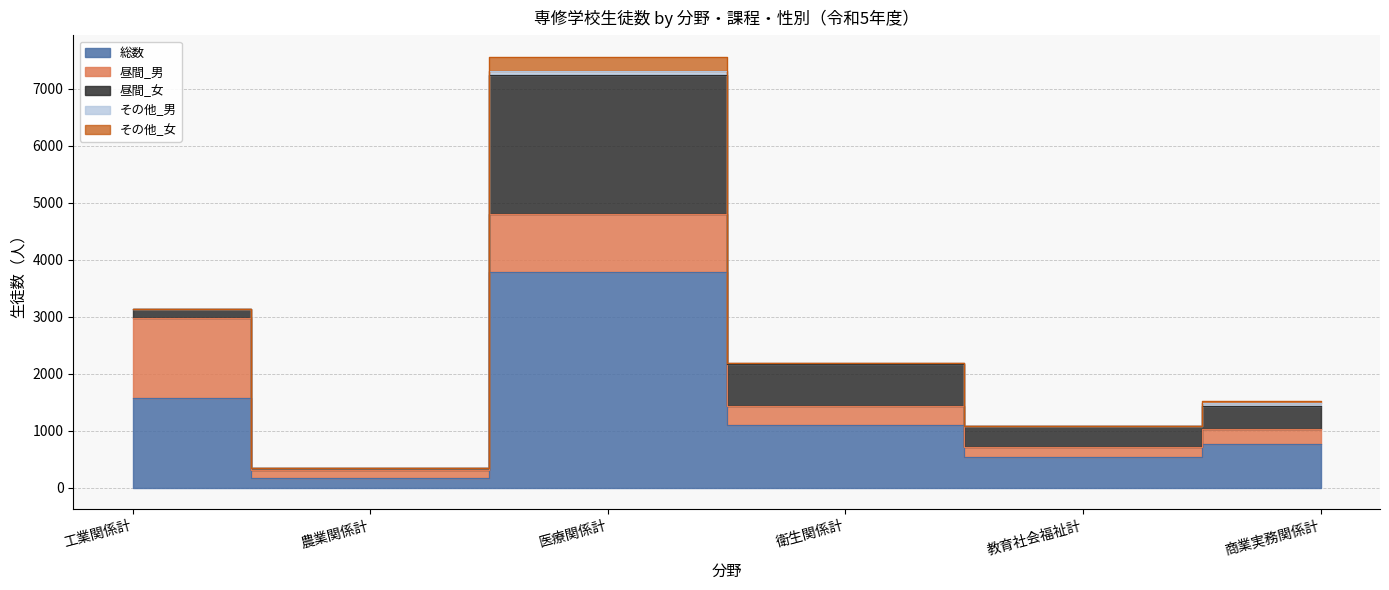

What is the difference between the 昼間_男 values at 商業実務関係計 and 農業関係計?

133